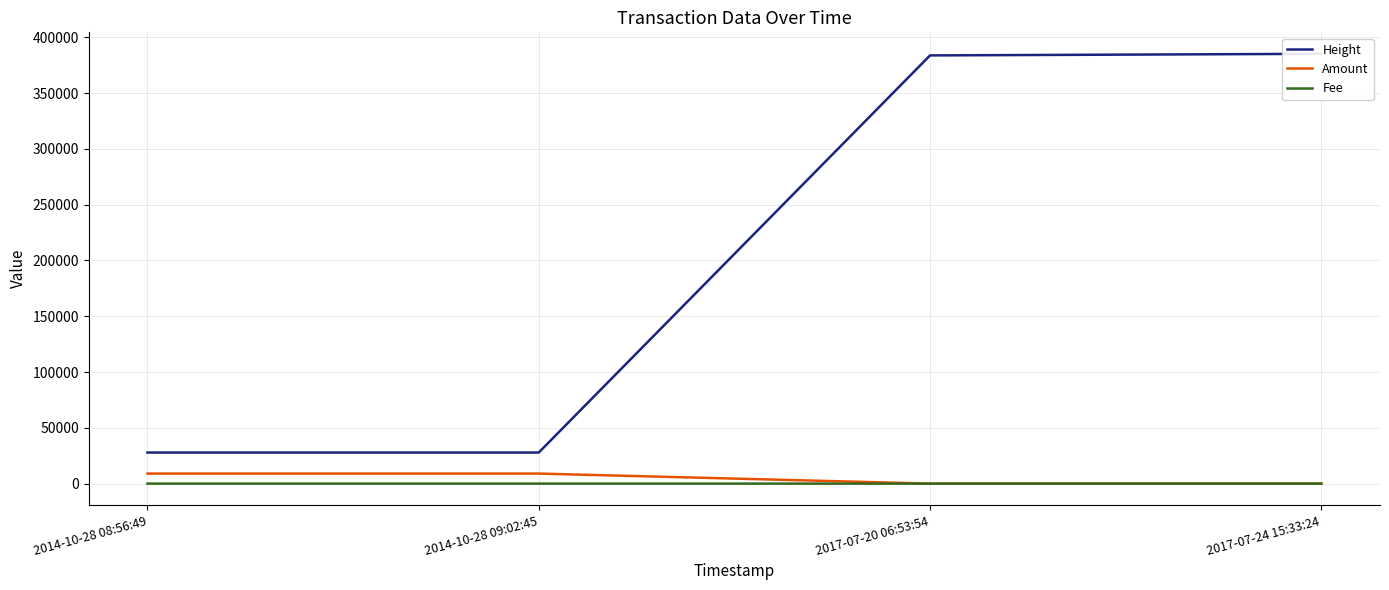

Reading left to right, list all the values displayed in this chart.

Height: 2014-10-28 08:56:49=27847	2014-10-28 09:02:45=27849	2017-07-20 06:53:54=383713	2017-07-24 15:33:24=385142
Amount: 2014-10-28 08:56:49=9000	2014-10-28 09:02:45=8999	2017-07-20 06:53:54=0	2017-07-24 15:33:24=0
Fee: 2014-10-28 08:56:49=9	2014-10-28 09:02:45=1	2017-07-20 06:53:54=1	2017-07-24 15:33:24=1